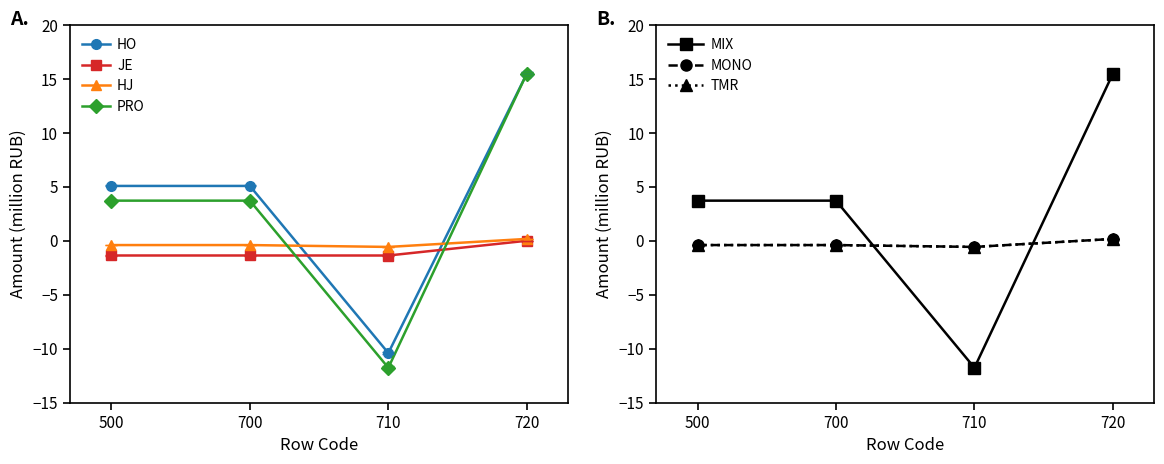

At which category is the sum across all series the highest?

720